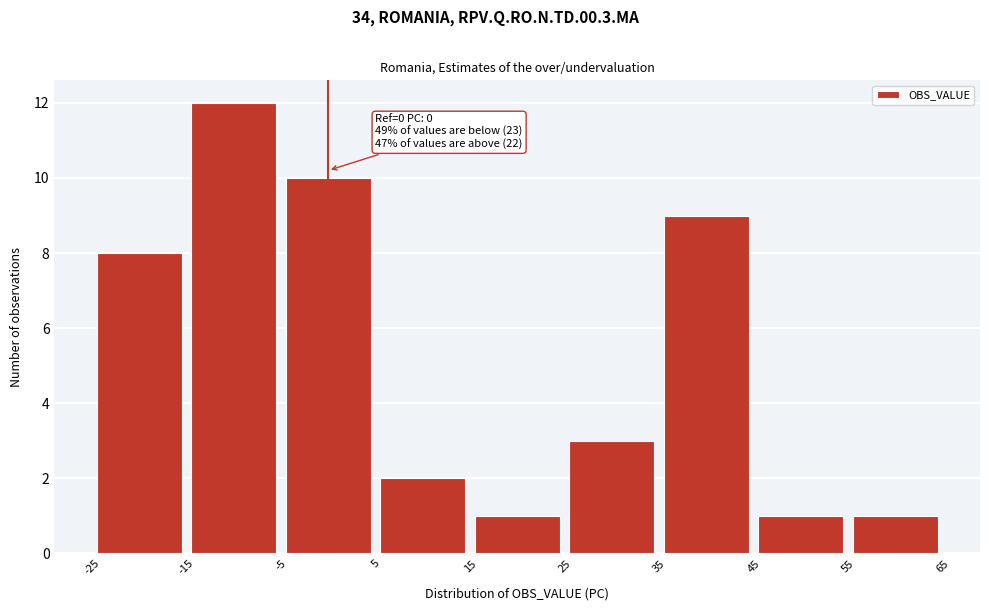

Which range on the x-axis has the tallest bar?

-15 to -5